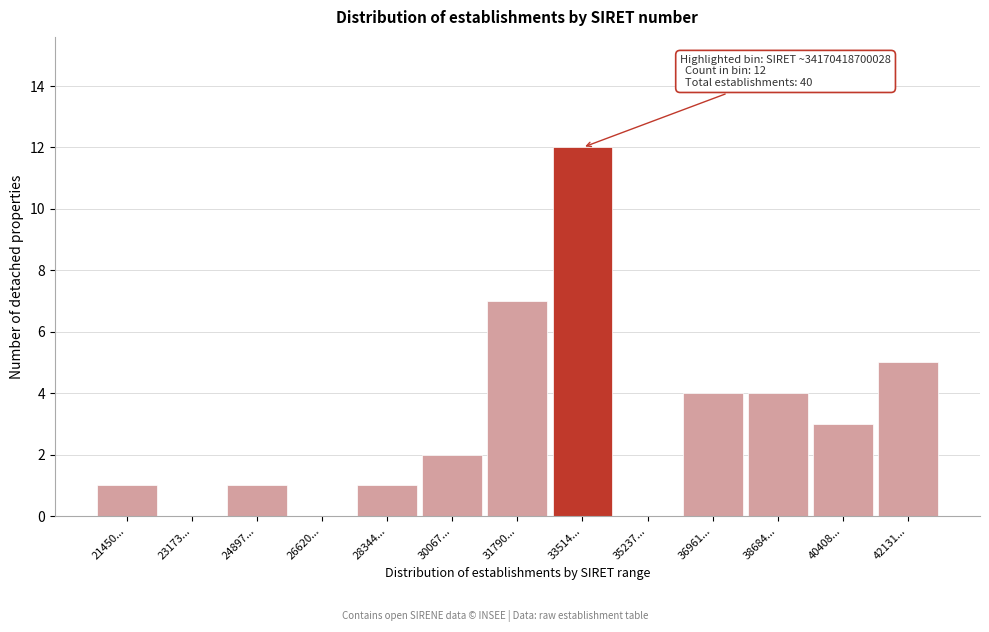

Reading left to right, transcribe all the data shown in this chart.

21450...=1	23173...=0	24897...=1	26620...=0	28344...=1	30067...=2	31790...=7	33514...=12	35237...=0	36961...=4	38684...=4	40408...=3	42131...=5